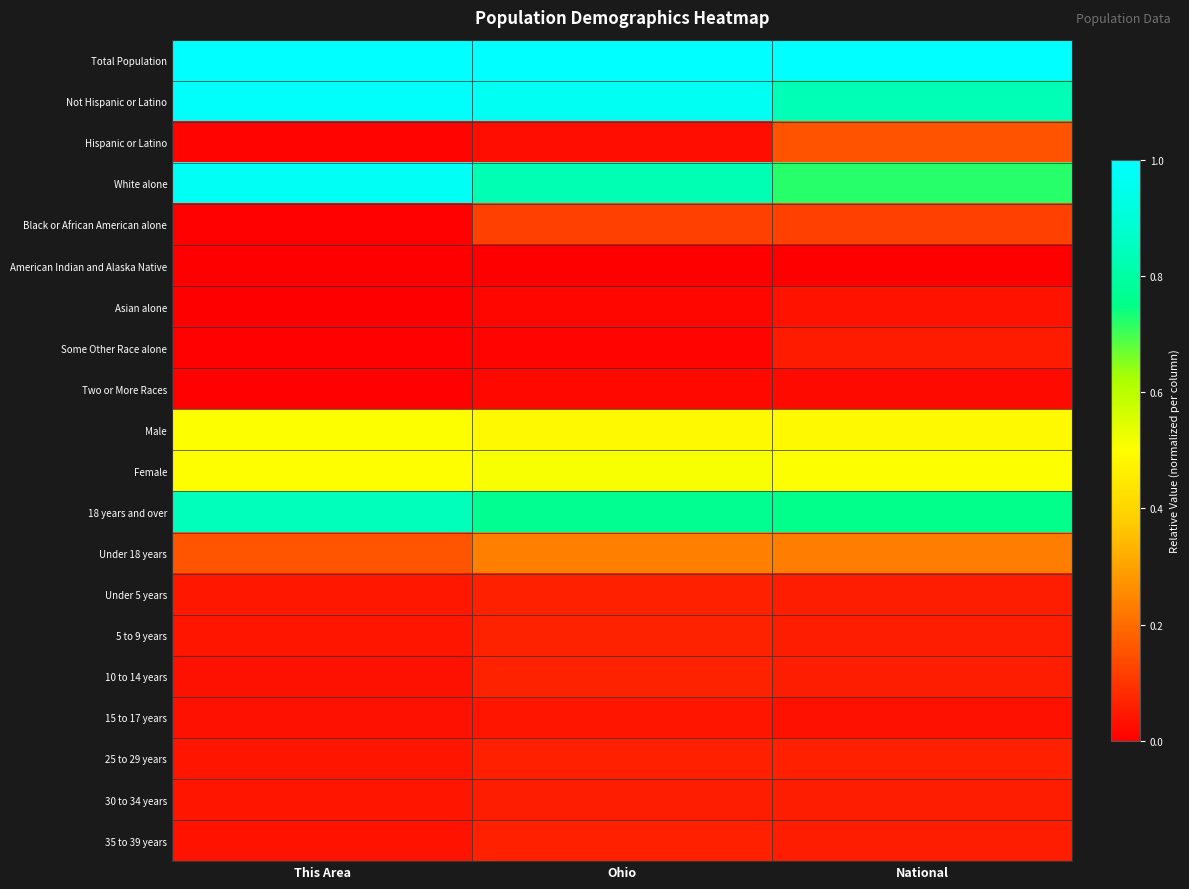

Rank the series by their maximum value, from highest to lowest.

Total Population, Not Hispanic or Latino, White alone, 18 years and over, Female, Male, Under 18 years, Hispanic or Latino, Black or African American alone, 10 to 14 years, 5 to 9 years, Under 5 years, 25 to 29 years, 35 to 39 years, 30 to 34 years, Some Other Race alone, 15 to 17 years, Asian alone, Two or More Races, American Indian and Alaska Native